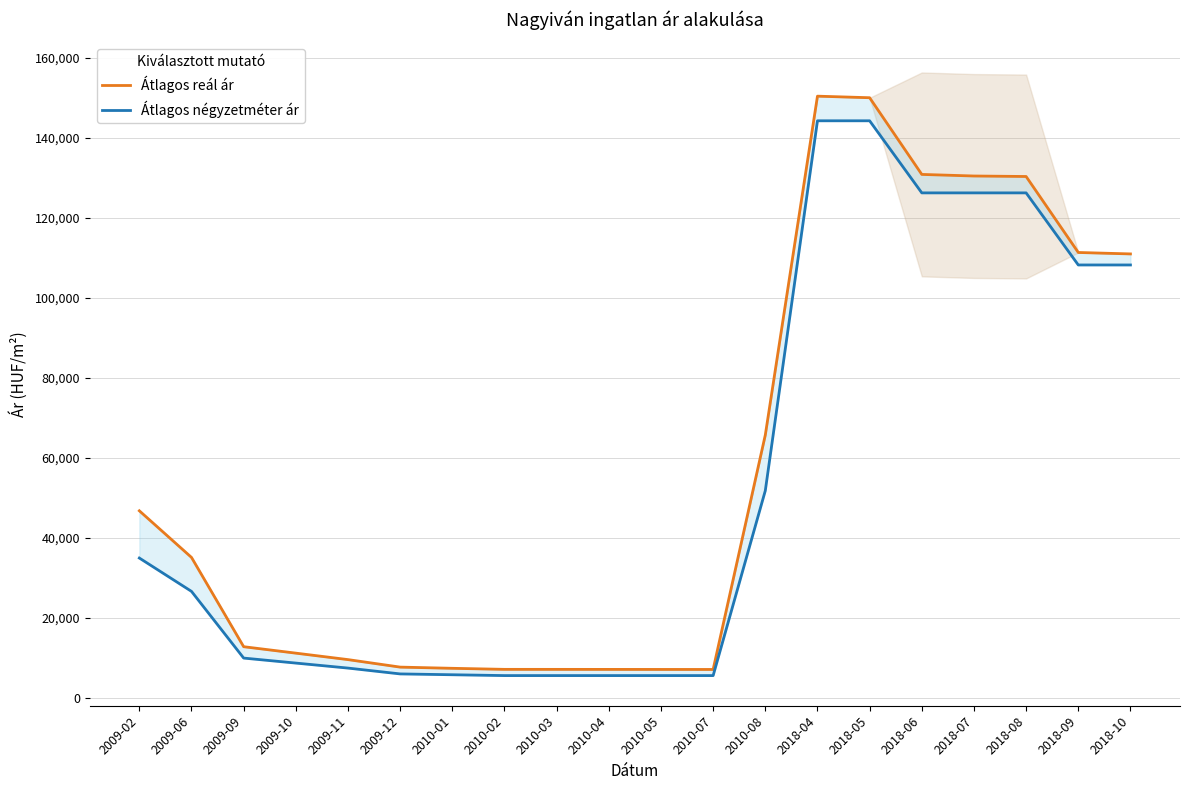

Which series has the largest range (max minus min)?

Átlagos reál ár